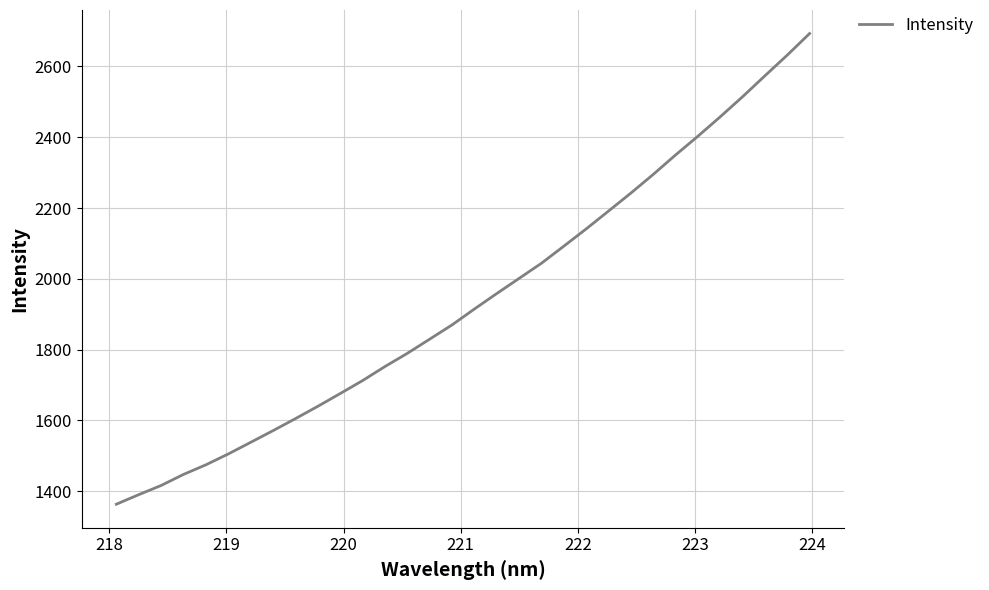

What is the greatest value displayed?

2693.0